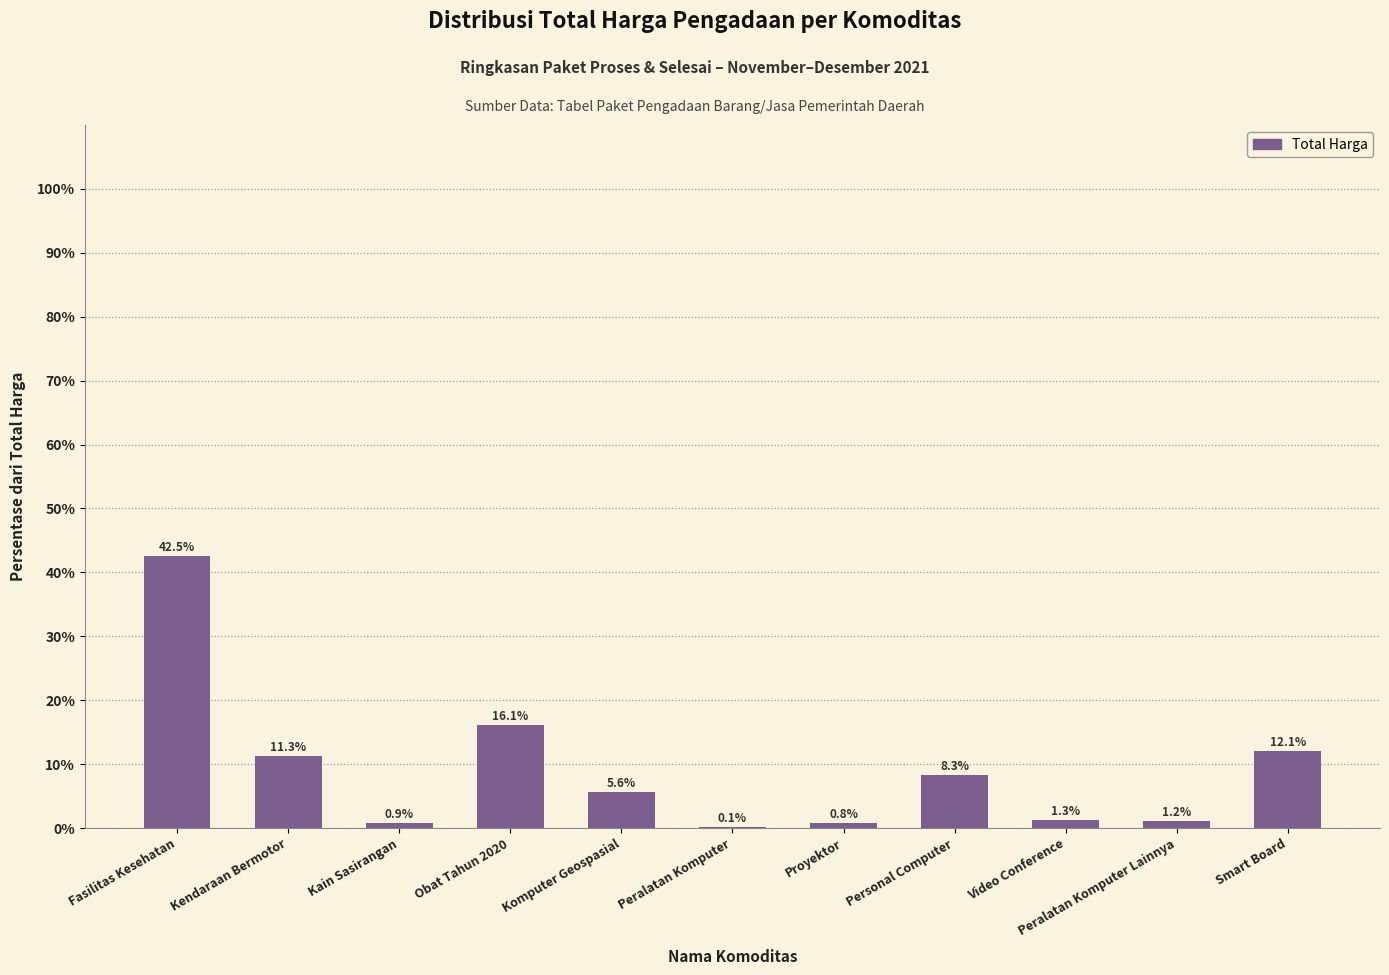

At which label does the data first exceed 5?

Fasilitas Kesehatan